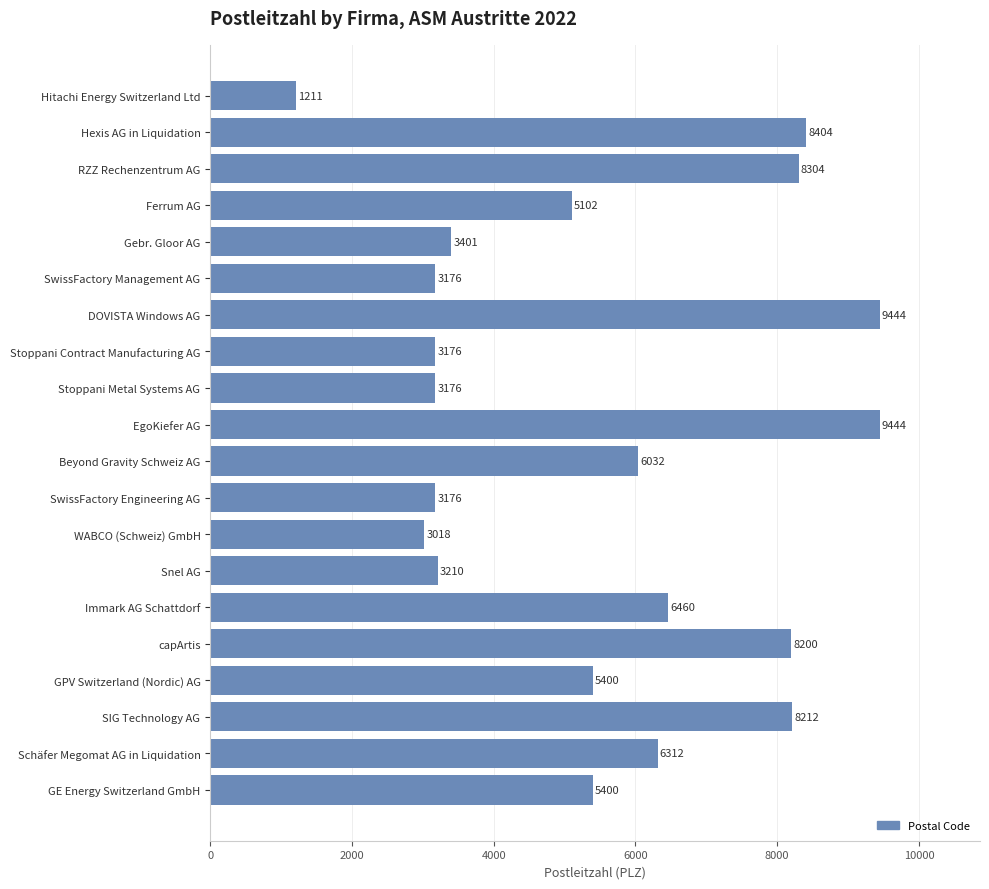

How many bars are there in total?

20